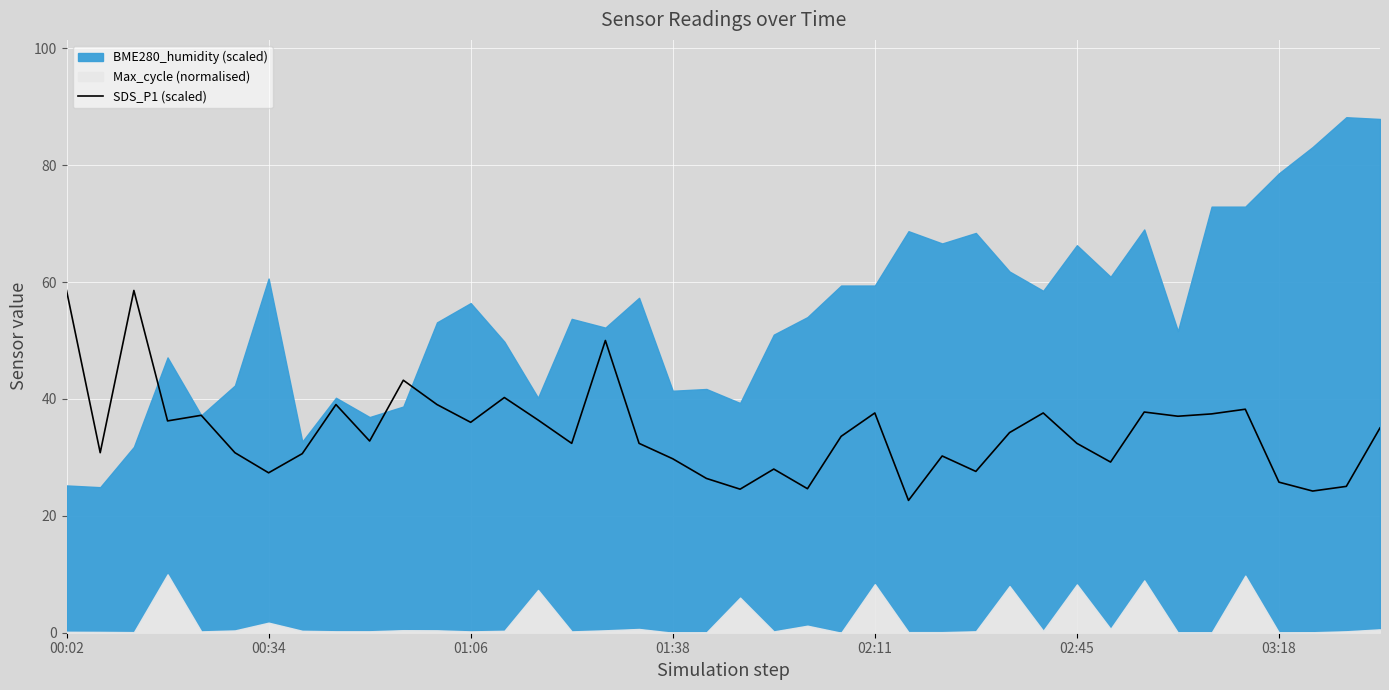

How many interior local peaks (higher than both neighbors) does the data have?

12